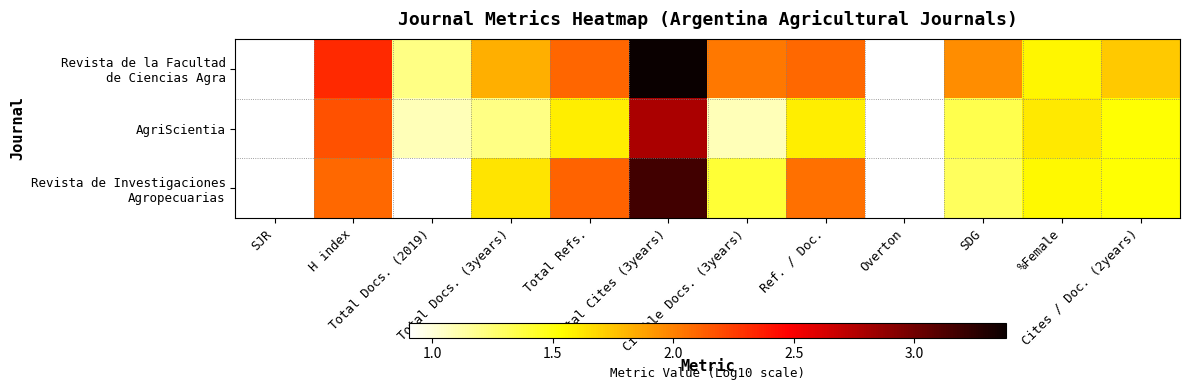

How many values in the Revista de Investigaciones Agropecuarias series exceed 1?

9